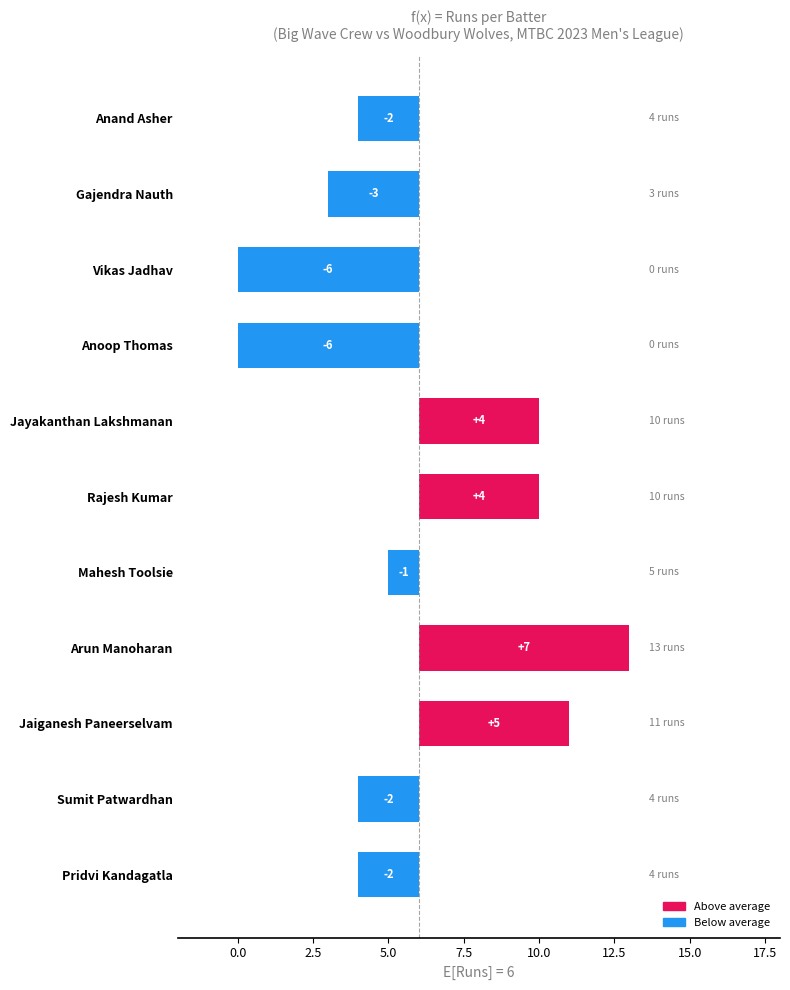

At which label is the value closest to 0?

Mahesh Toolsie